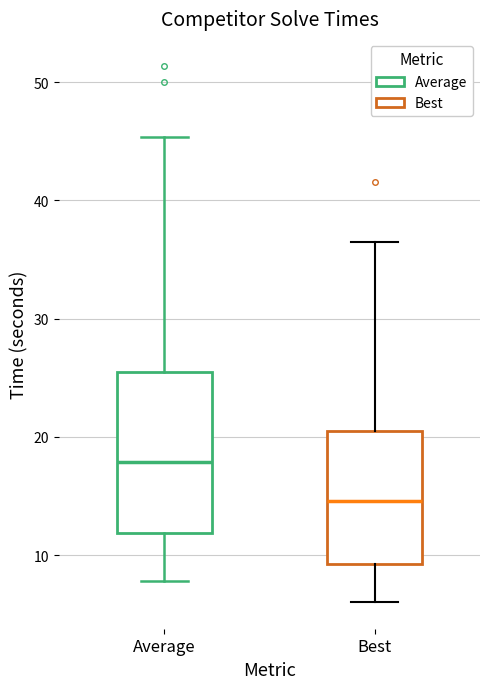

Reading left to right, read every box against the y-axis: the position of its median line, the range the box covers, and the ends of its whiskers. The values are not printed on the chart, so give them approximately, as read against the axis.

Average: median 18, box 12 to 26, whiskers 8 to 45
Best: median 15, box 9 to 21, whiskers 6 to 36